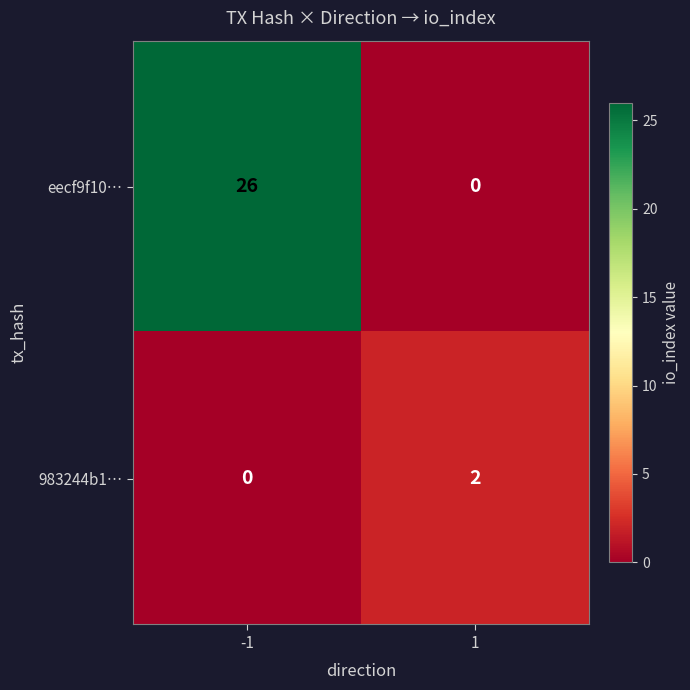

Is it true that 983244b1… equals 0 at -1?

True